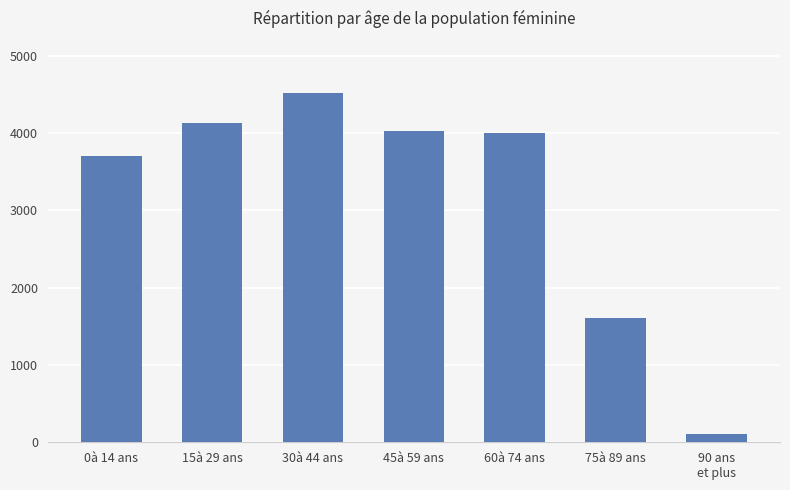

How many data points are less than 4001?

3